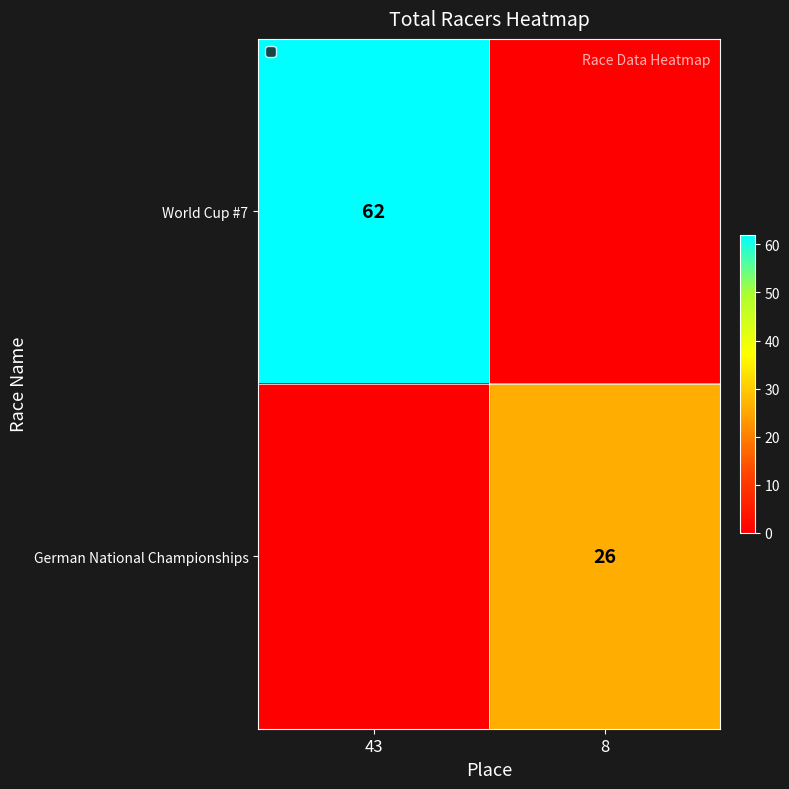

True or false: World Cup #7 has a value of 62 at 43.

True